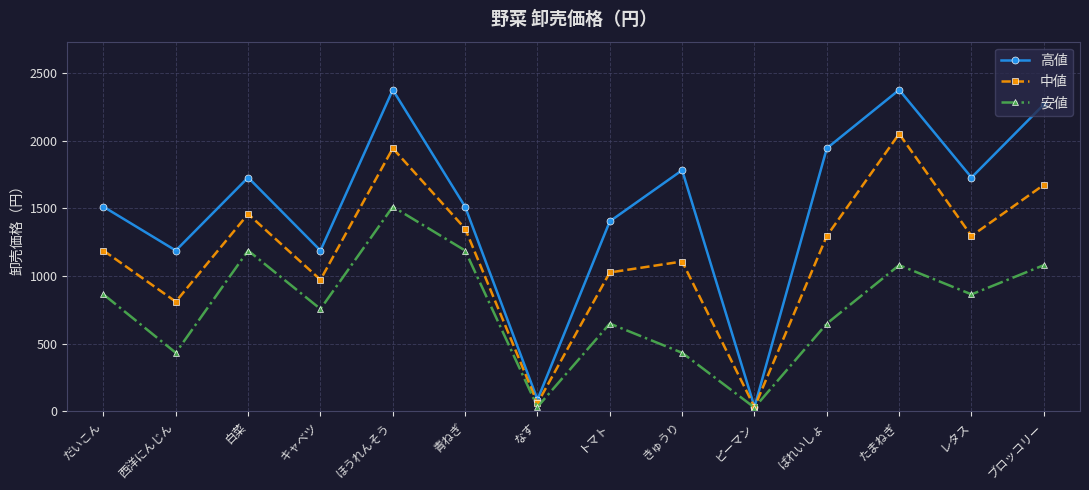

What is the label of the 8th point from the left?

トマト